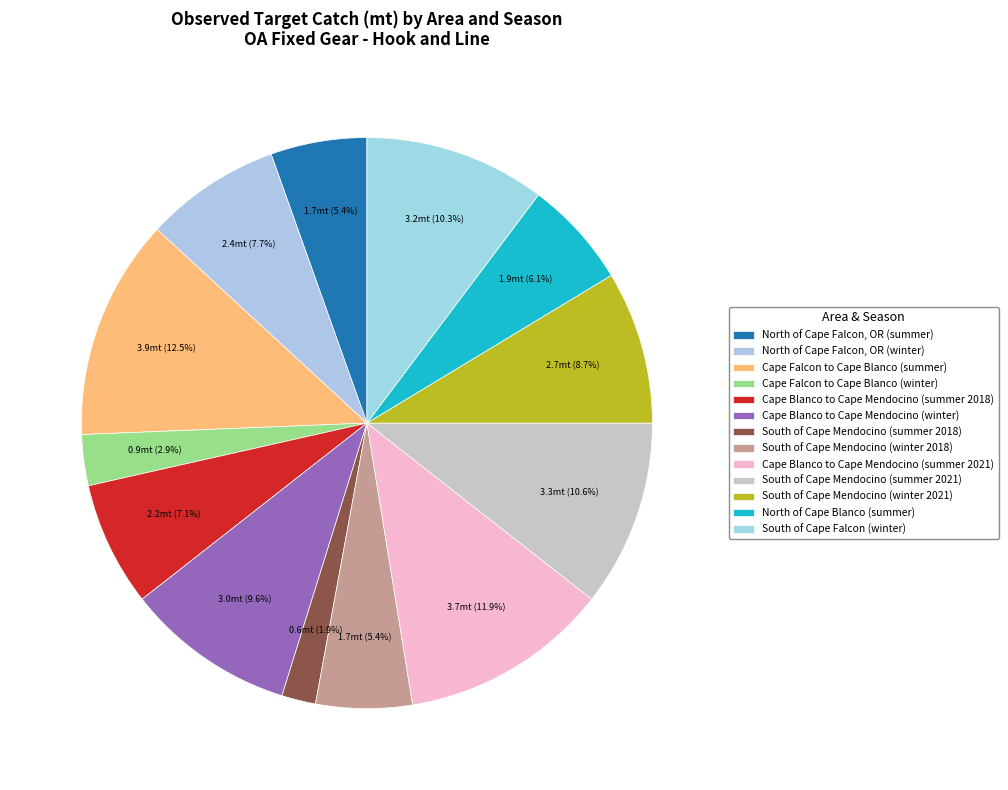

What is the smallest slice in the pie chart?

South of Cape Mendocino (summer 2018)